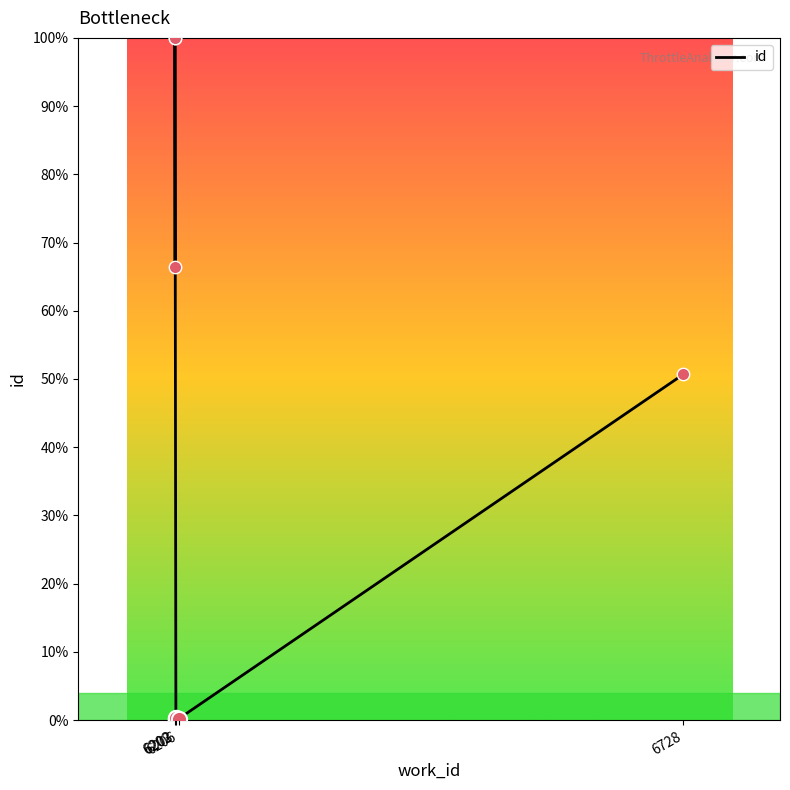

Between 6202 and 6203, which is larger?

6202